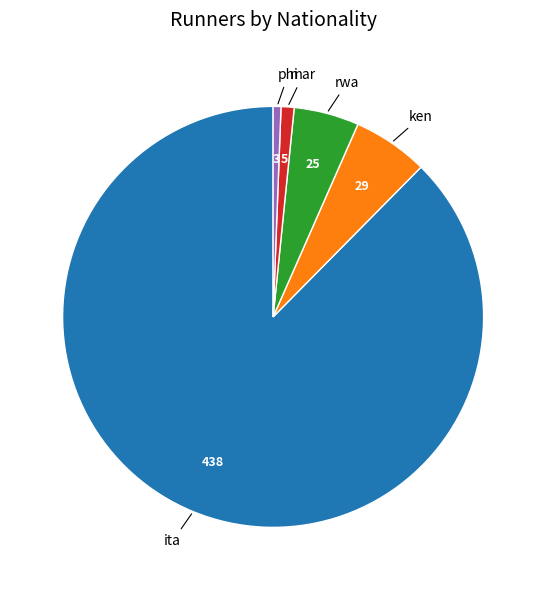

Which has a higher value, phi or rwa?

rwa